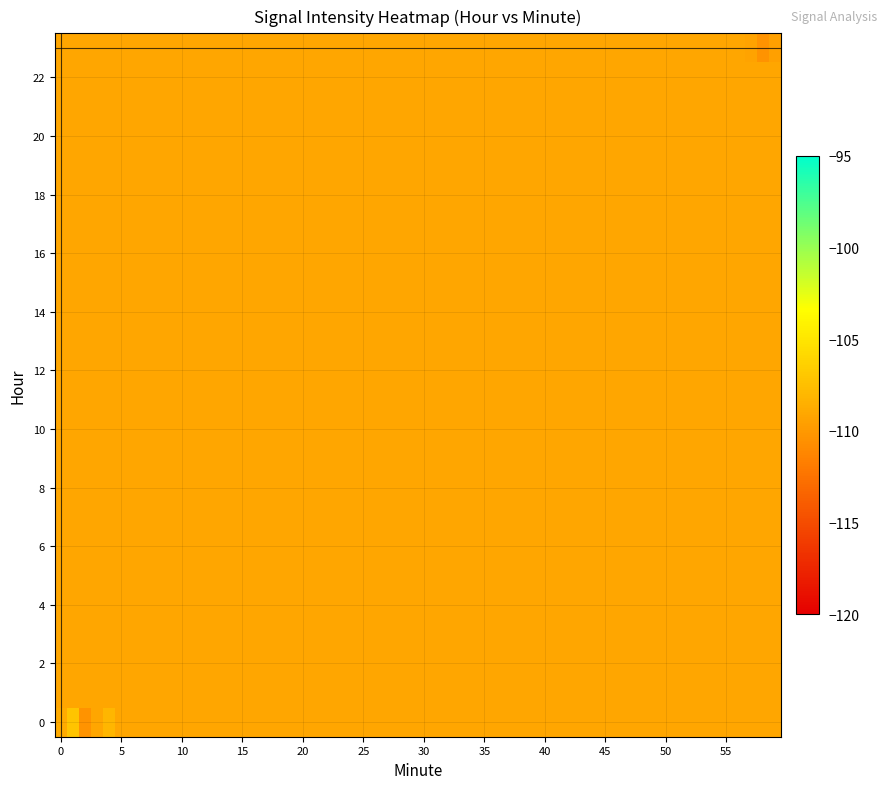

Which series has the largest total across all categories?

23